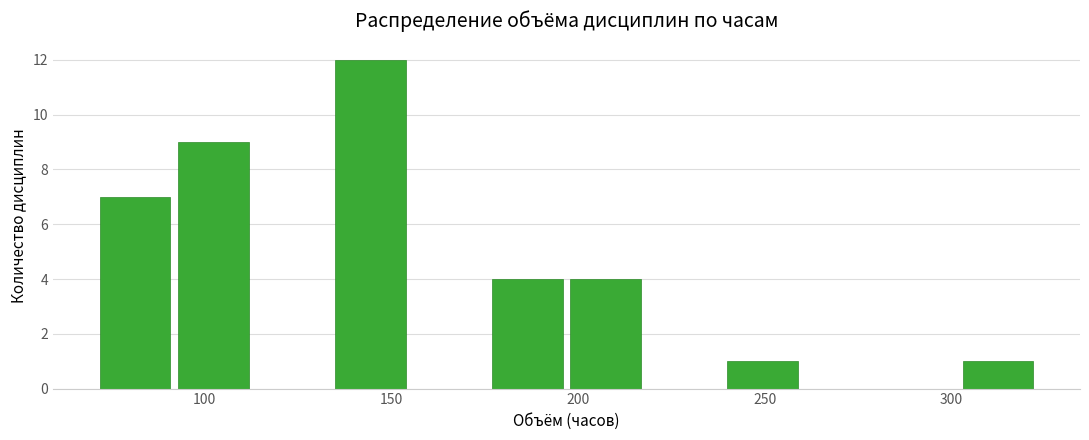

What is the height of the bar covering 198 to 219 on the x-axis? Neither the bar edges nor the heights are printed on the chart, so give them approximately, as read against the axes.

4